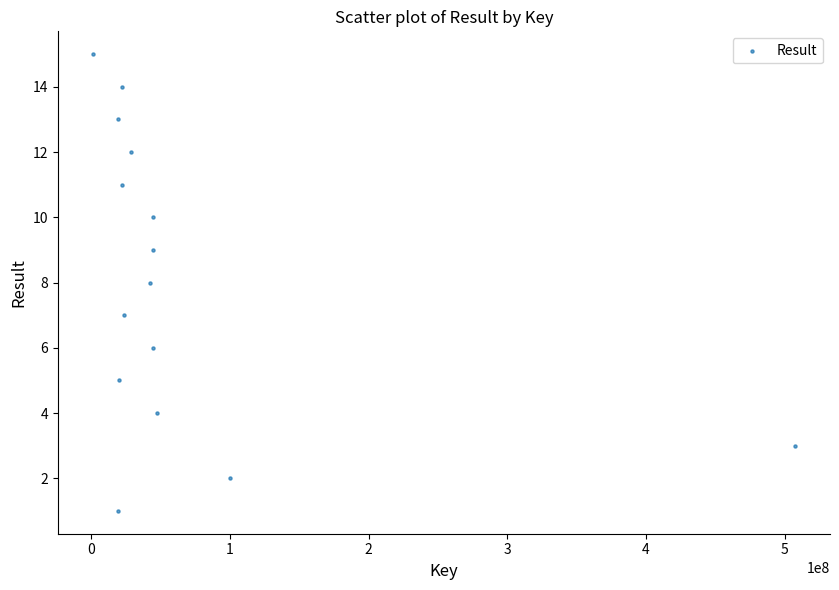

What is the range of X values (max minus min)?

506181006